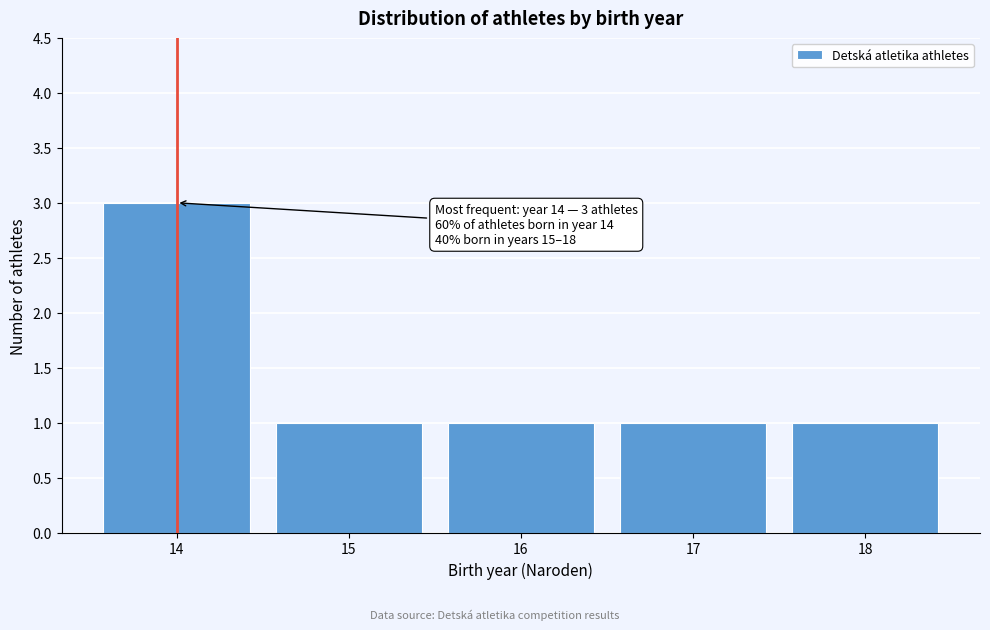

Reading left to right, what are all the values shown in this chart?

14=3	15=1	16=1	17=1	18=1